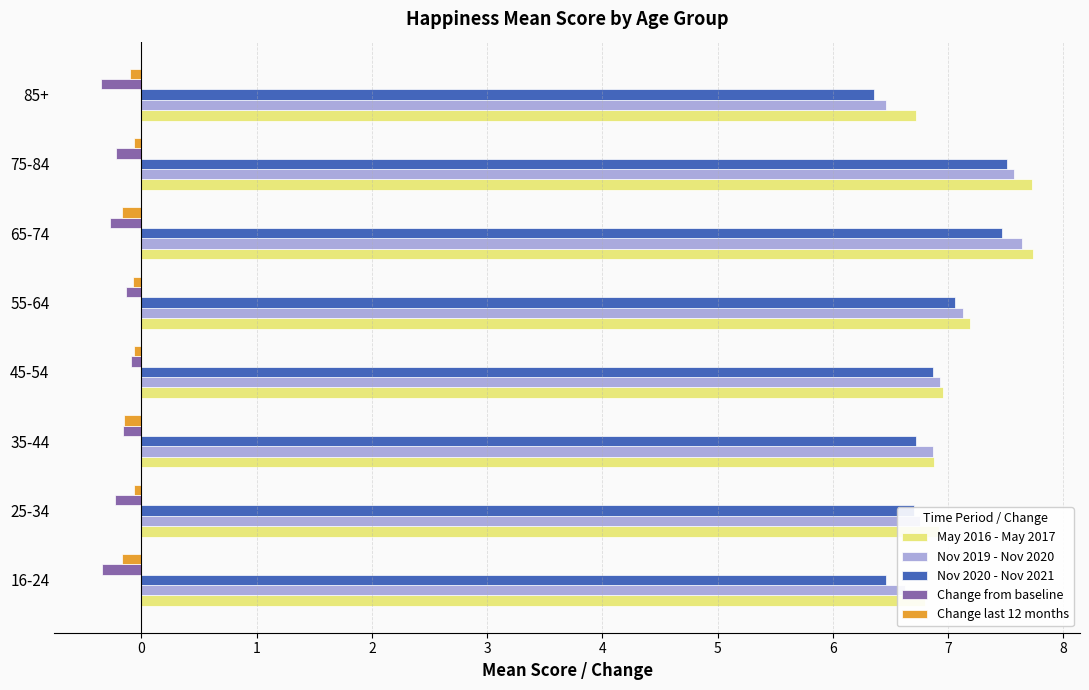

The value of Nov 2019 - Nov 2020 at 16-24 is 6.6. True or false?

True